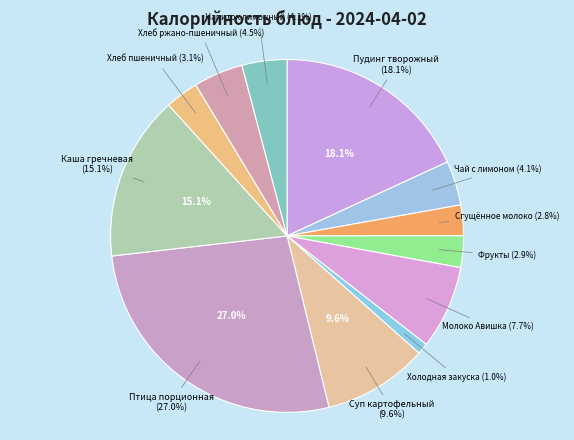

What percentage do Чай с лимоном and Холодная закуска together represent?

5.1%